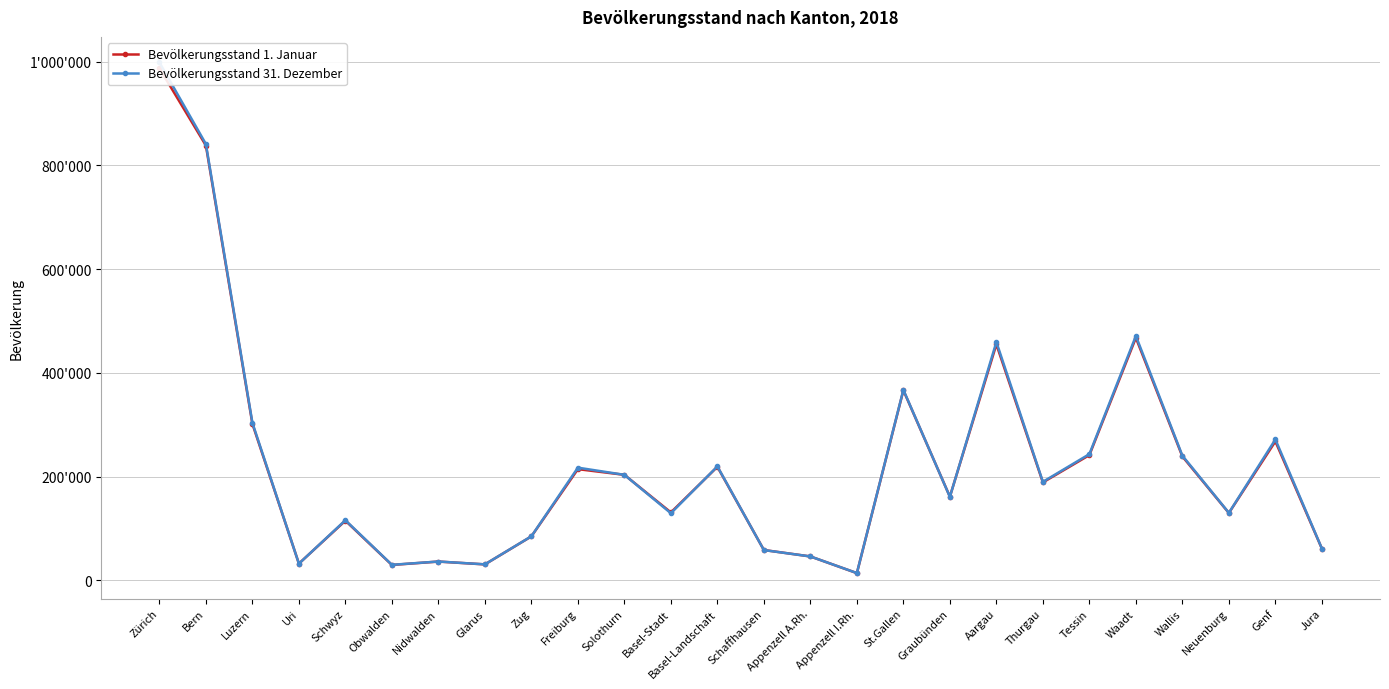

True or false: Bevölkerungsstand 1. Januar and Bevölkerungsstand 31. Dezember intersect in this chart.

True